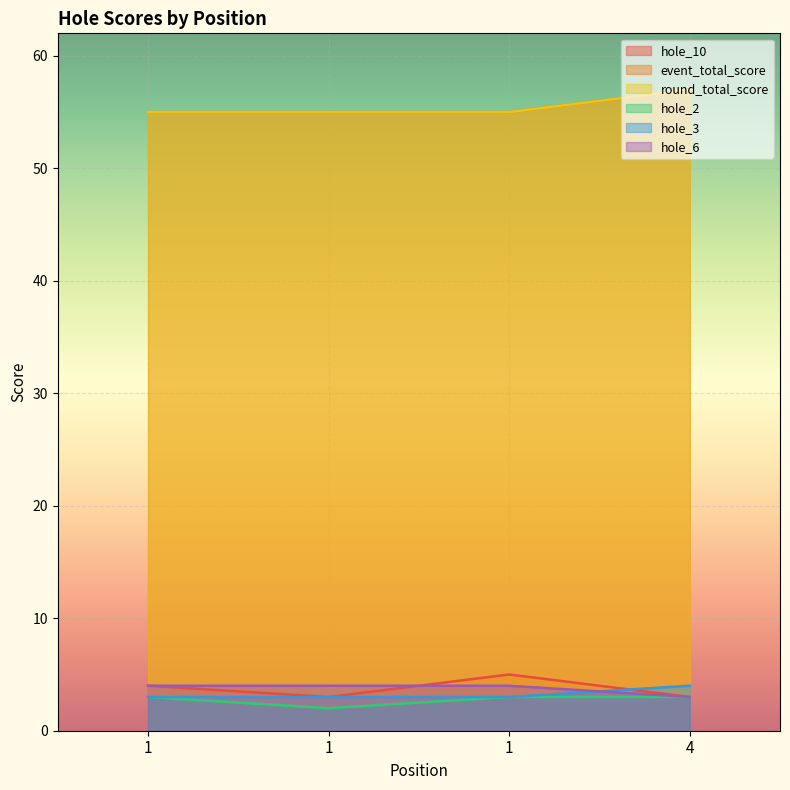

What are all the series names shown in the legend?

hole_10, event_total_score, round_total_score, hole_2, hole_3, hole_6